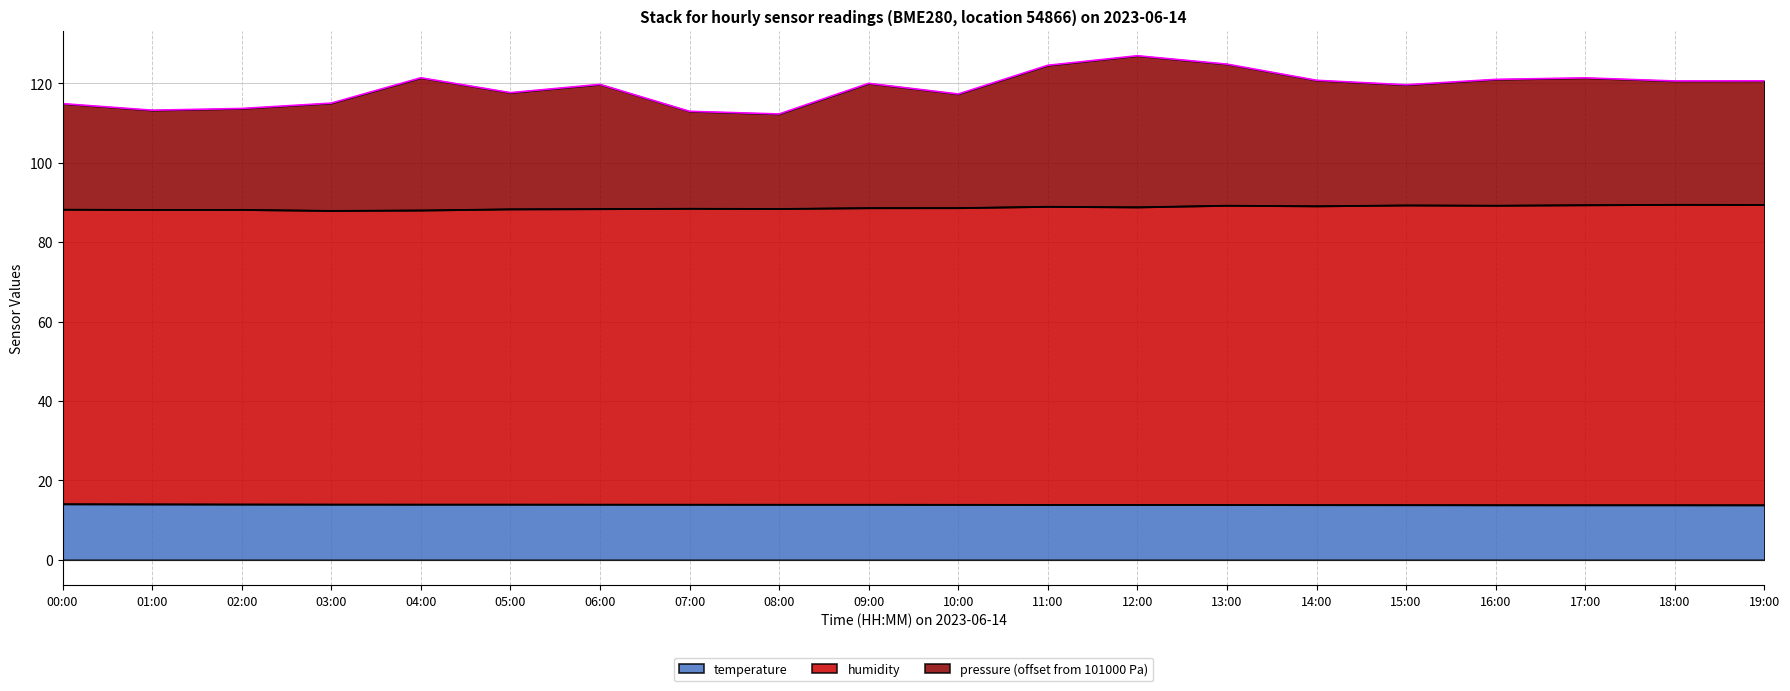

At which label is pressure closest to 119?

15:00